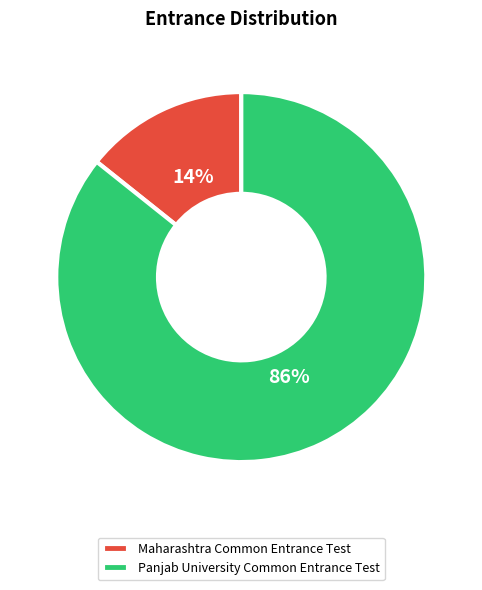

Which category has the smallest portion of the pie?

Maharashtra Common Entrance Test